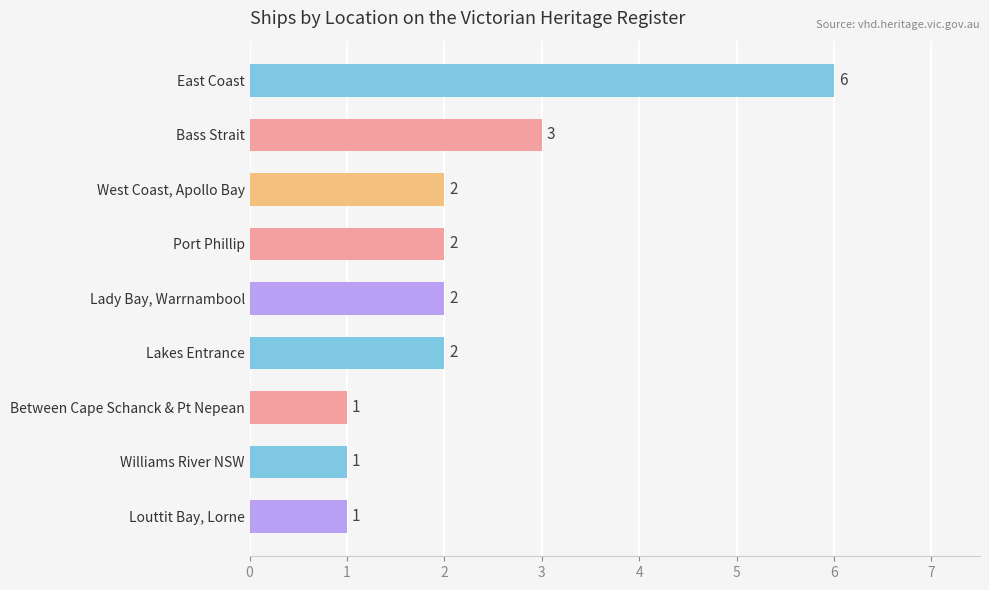

Count the values in the range 1 to 2.

7